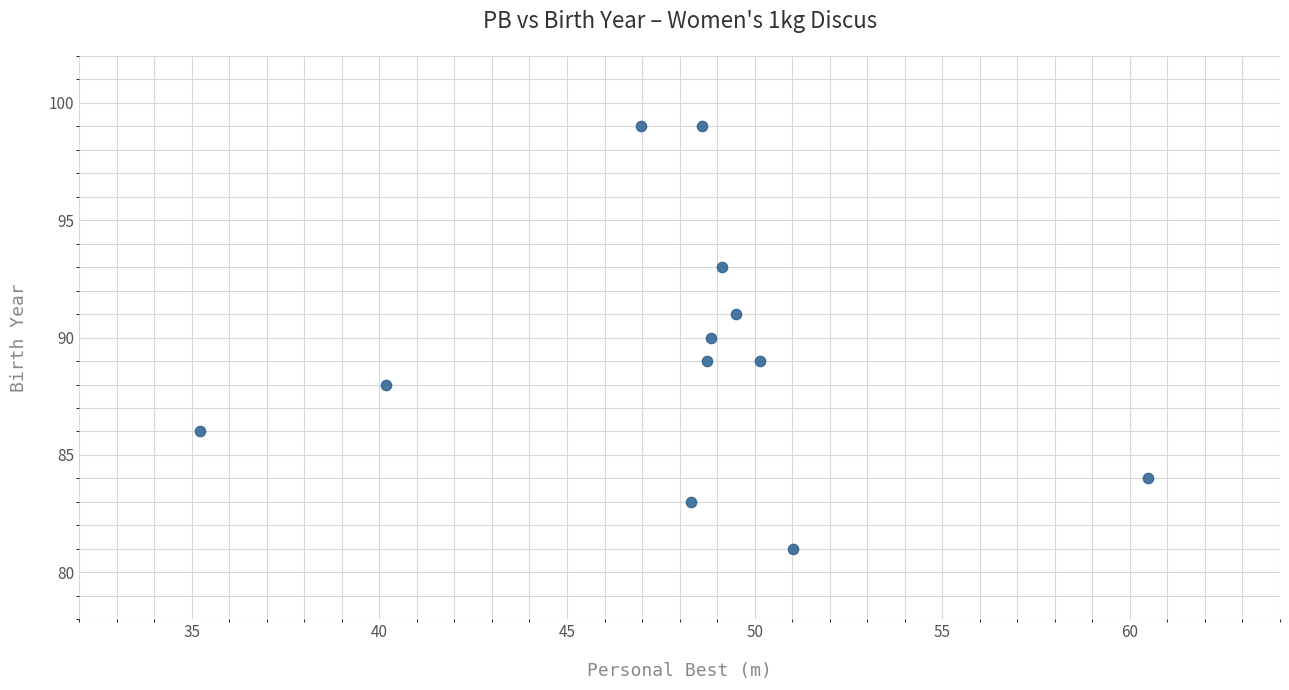

What is the range of Y values (max minus min)?

18